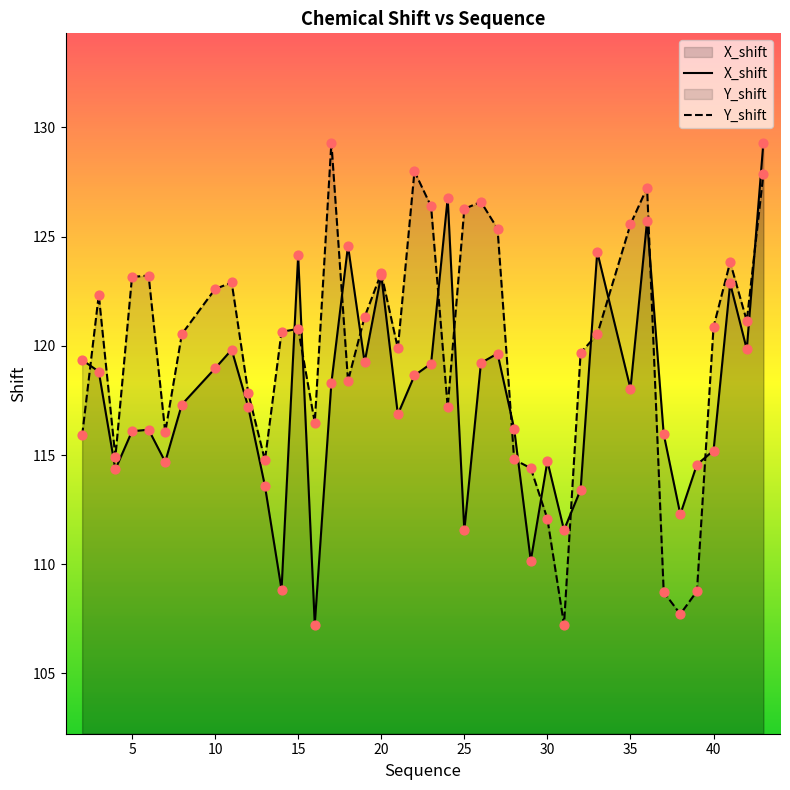

Which series has the widest spread of Y values?

X_shift